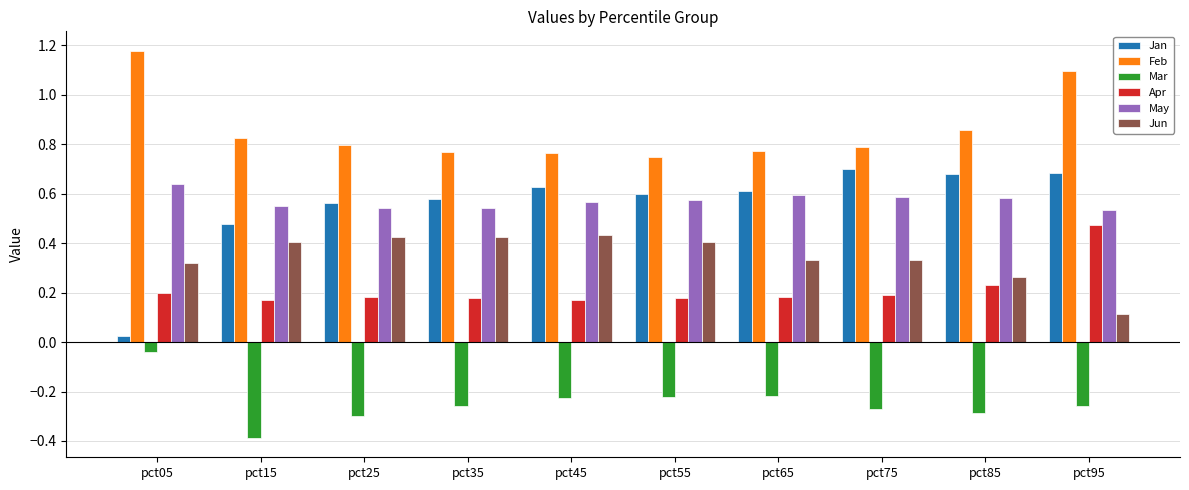

At how many categories does at least one series exceed 0?

10